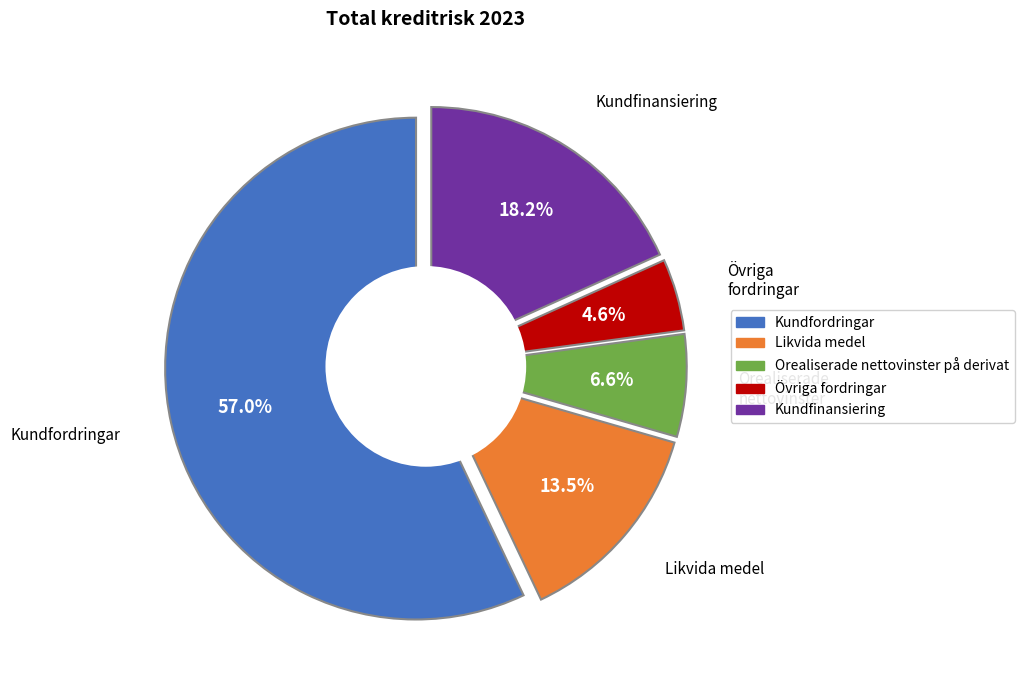

Count the number of slices in the pie.

5